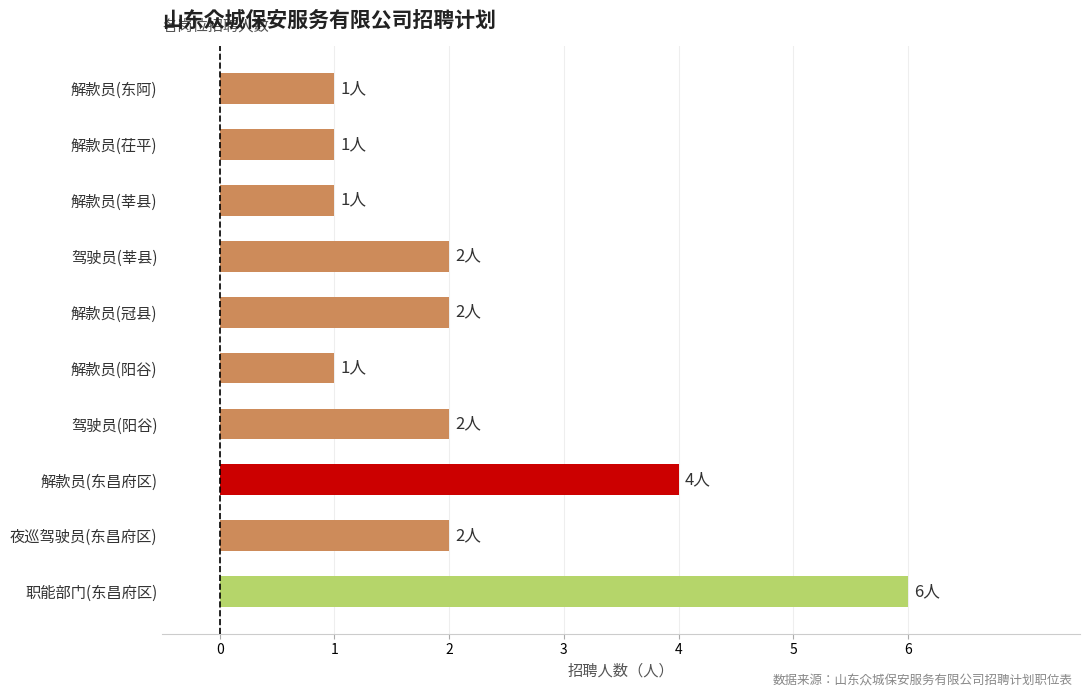

Reading bottom to top, transcribe all the data shown in this chart.

6	2	4	2	1	2	2	1	1	1